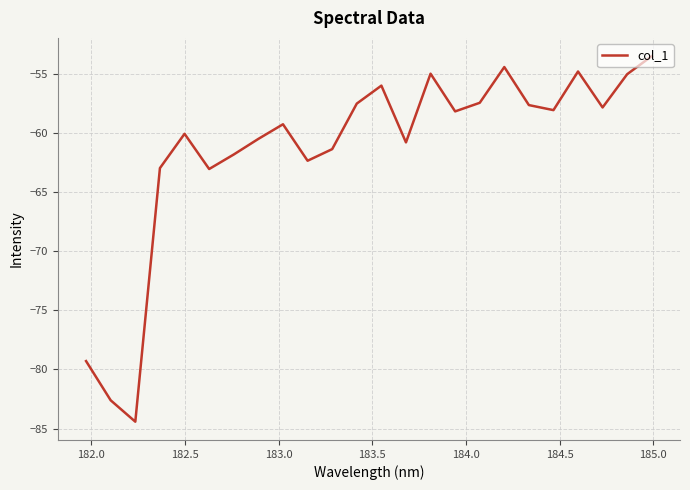

What is the minimum value shown in the chart?

-84.4